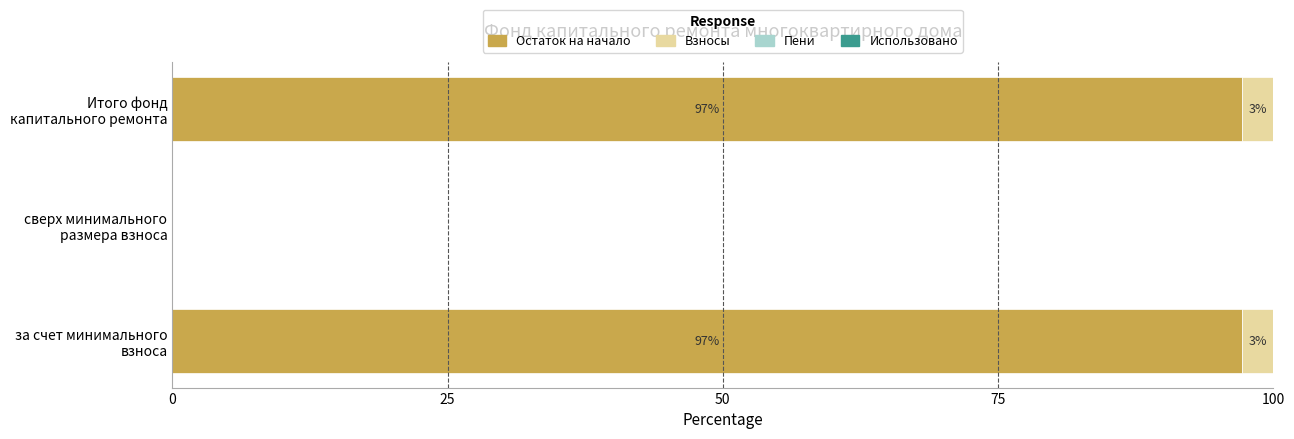

Is it true that Остаток на начало equals 97.2 at за счет минимального взноса?

True